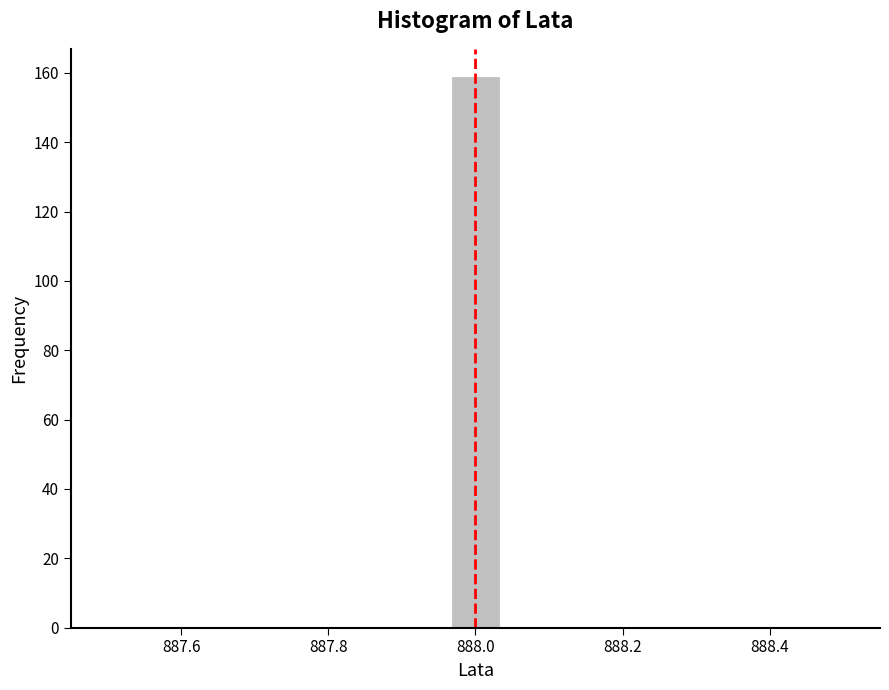

Around what value on the x-axis is the tallest bar? Give the approximate position of its centre, as read against the axis.

888.00